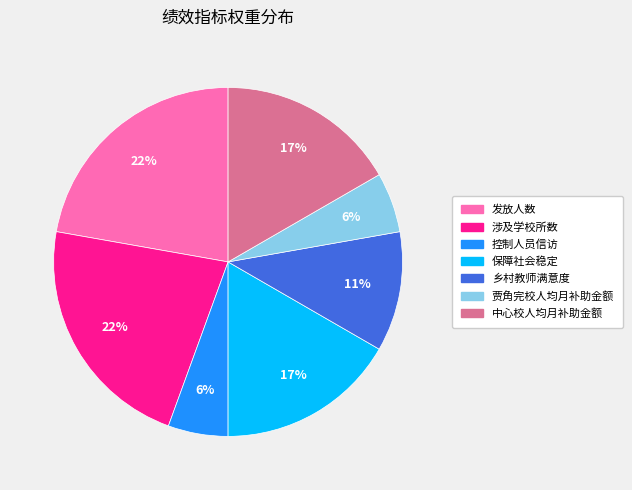

The 贾角完校人均月补助金额 slice represents 6% of the pie. True or false?

True